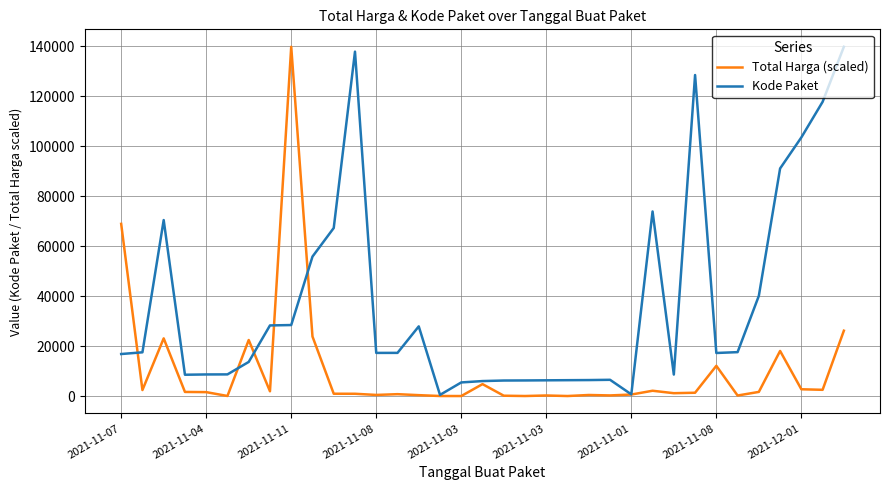

What is the highest value of the Total Harga (scaled) series?

139817.0